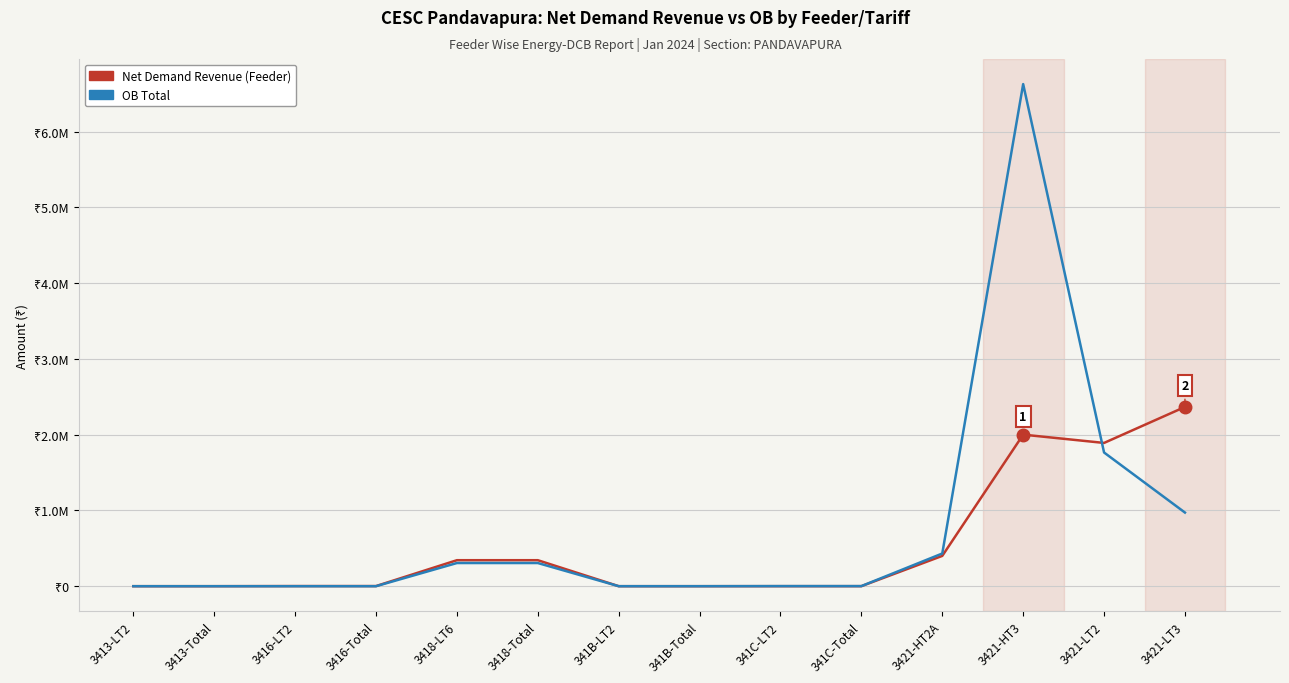

How many series are shown in this chart?

2